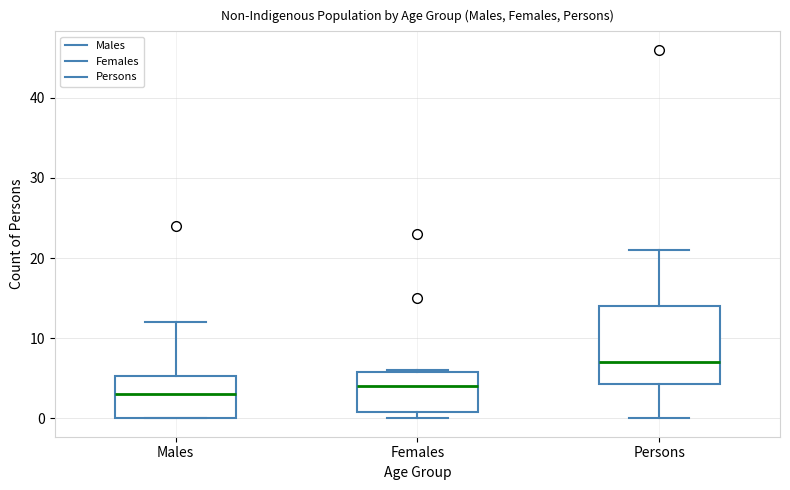

Comparing the boxes themselves (not the whiskers), which one is the tallest?

Persons